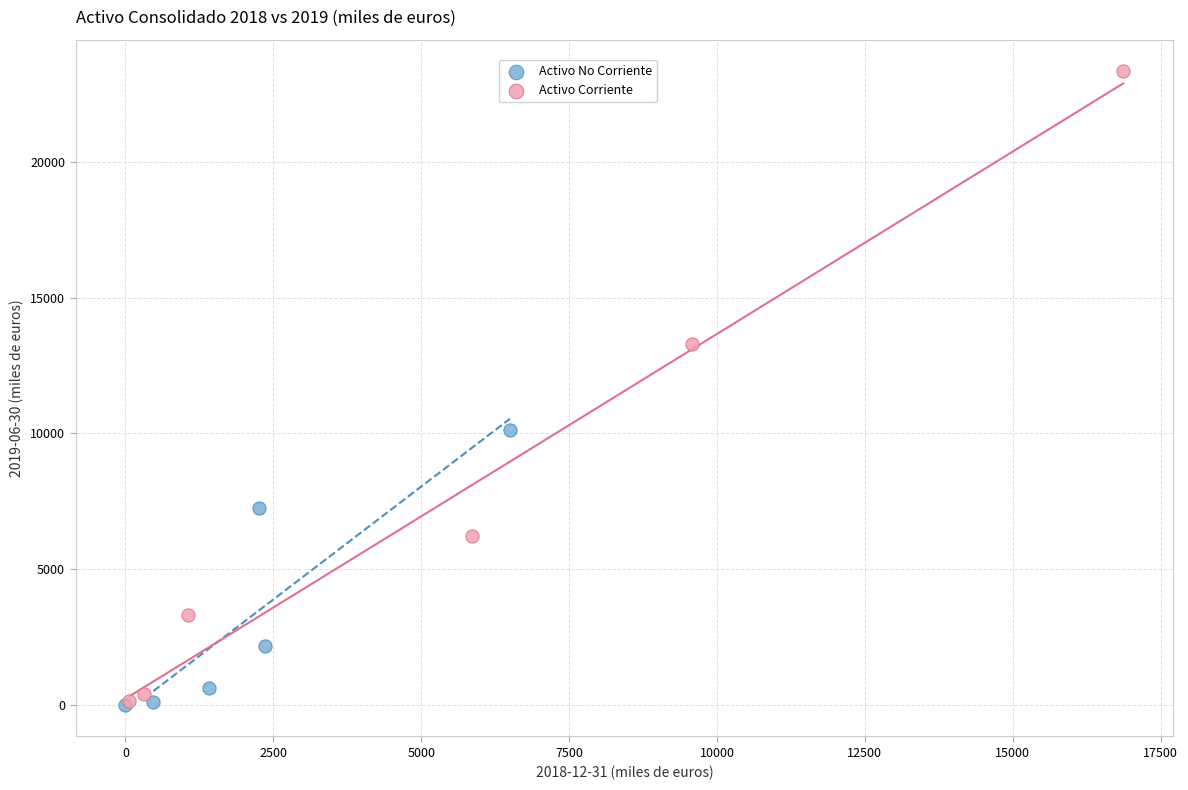

What are all the series names shown in the legend?

Activo No Corriente, Activo Corriente